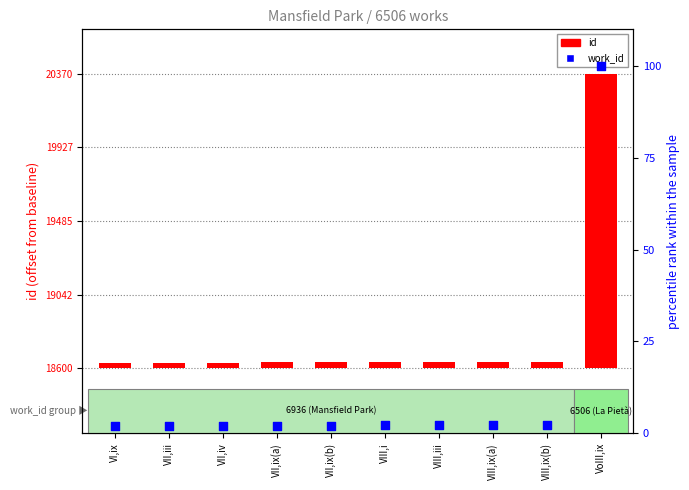

What is the total value across all series at VII,ix(b)?

39.1